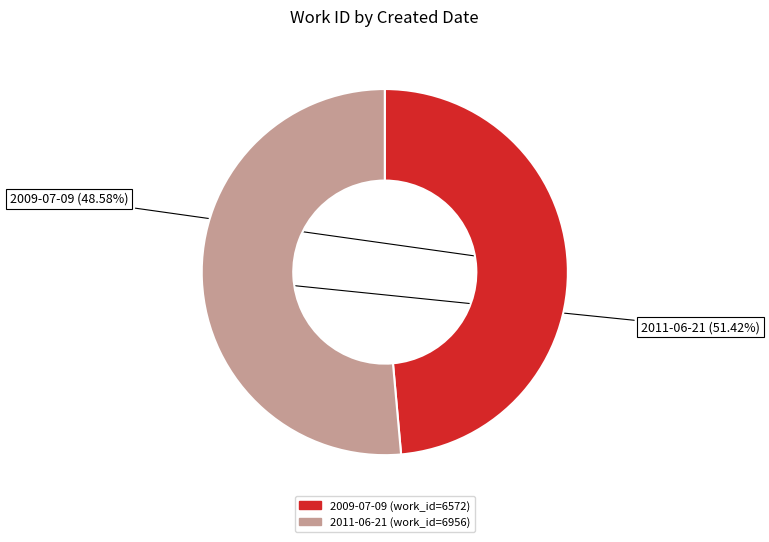

Which category has the biggest portion of the pie?

2011-06-21